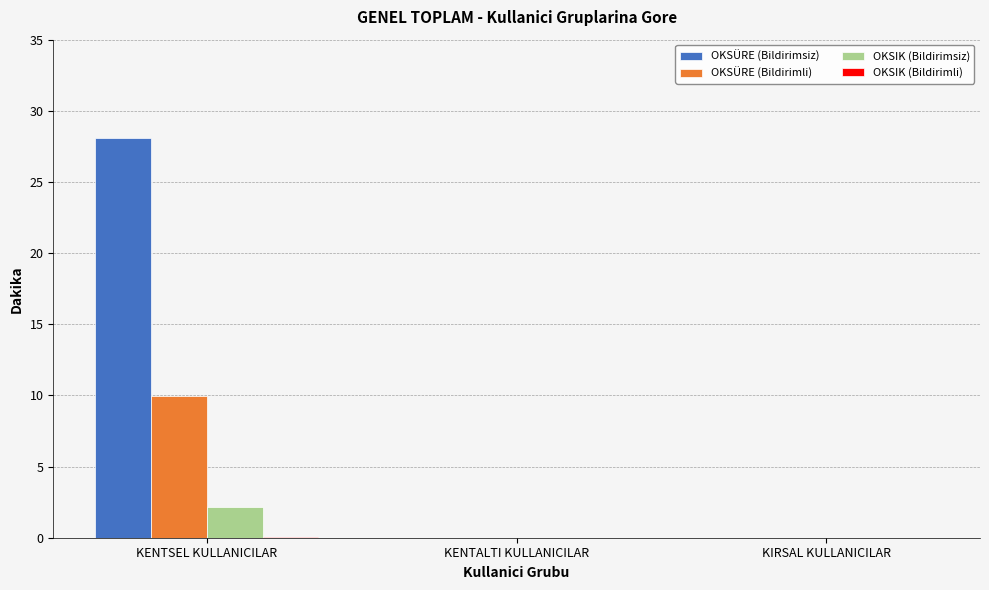

At which category does the chart reach its peak across all series?

KENTSEL KULLANICILAR